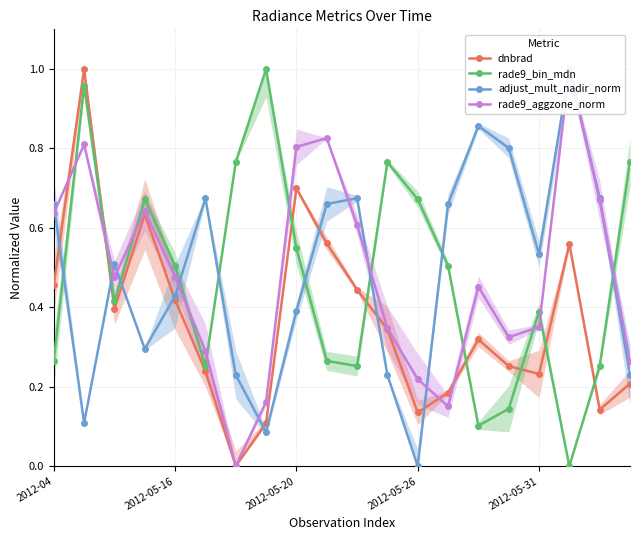

At how many categories does at least one series exceed 0?

20